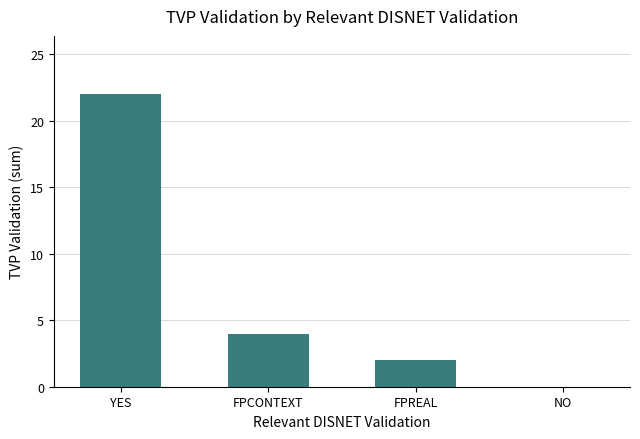

How many distinct data groups are displayed?

1